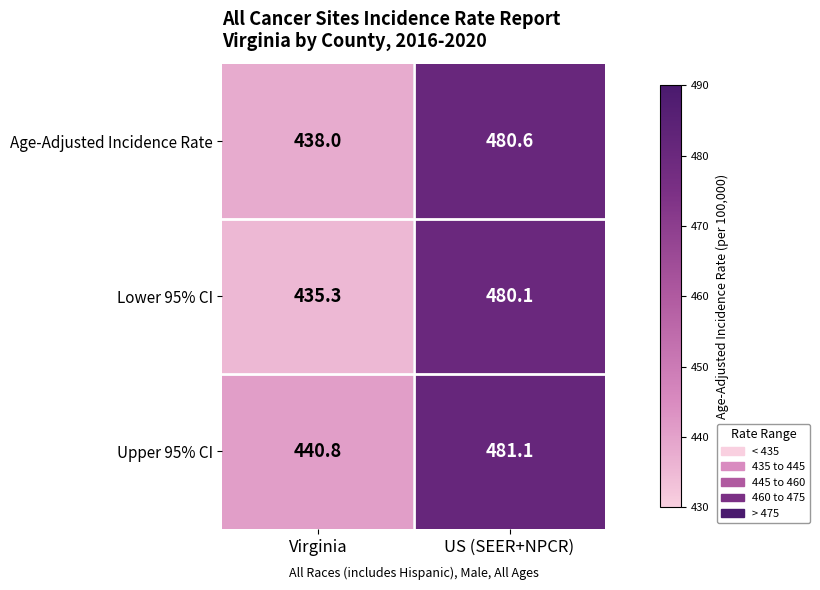

Reading left to right, transcribe all the data shown in this chart.

Age-Adjusted Incidence Rate: Virginia=438.0	US (SEER+NPCR)=480.6
Lower 95% CI: Virginia=435.3	US (SEER+NPCR)=480.1
Upper 95% CI: Virginia=440.8	US (SEER+NPCR)=481.1